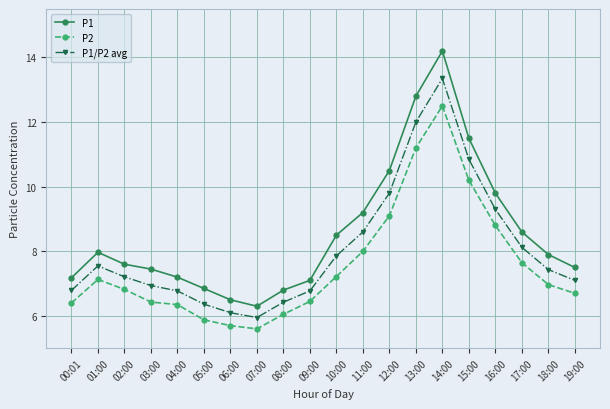

What are all the series names shown in the legend?

P1, P2, P1/P2 avg